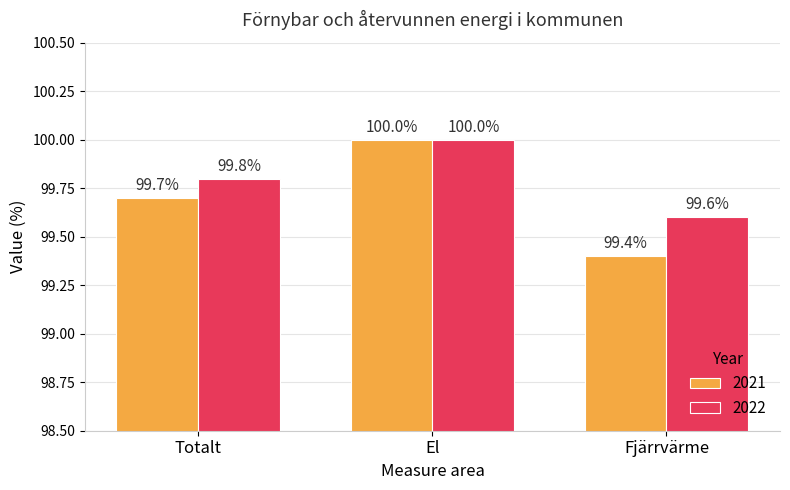

At how many categories does at least one series exceed 99?

3